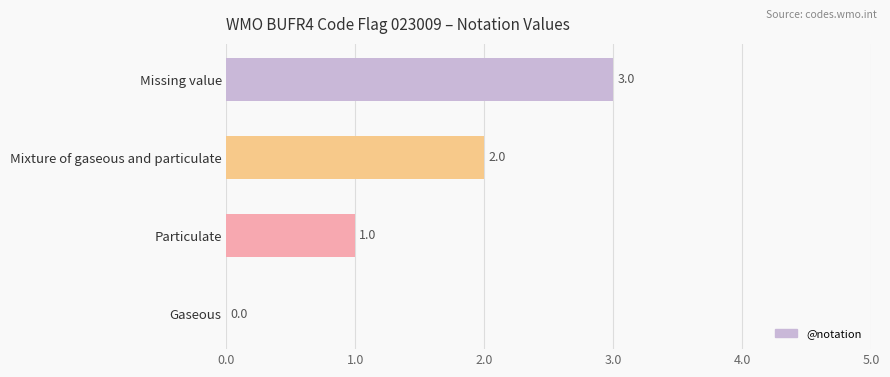

What is the greatest value displayed?

3